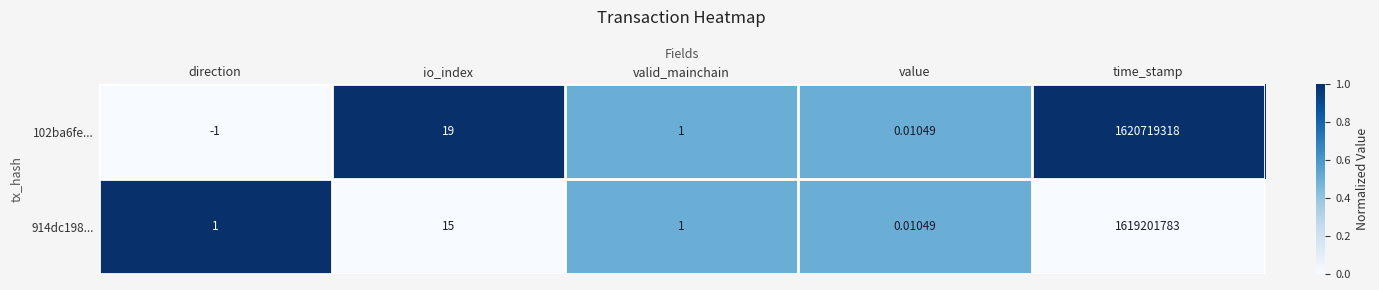

At which category does the chart reach its minimum across all series?

direction